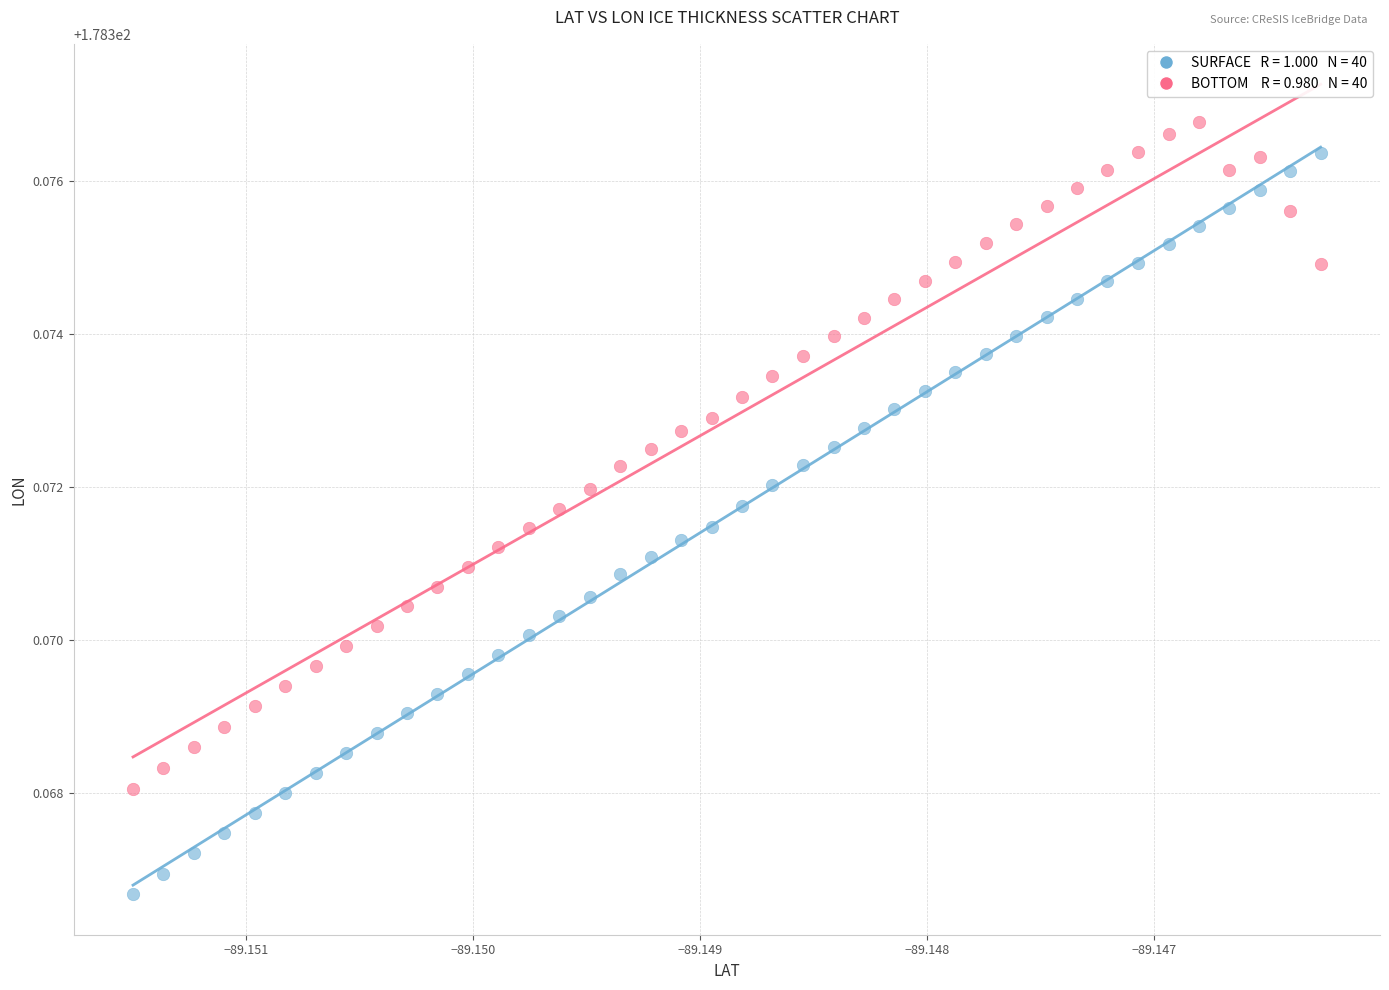

How many points are shown in the scatter plot?

80